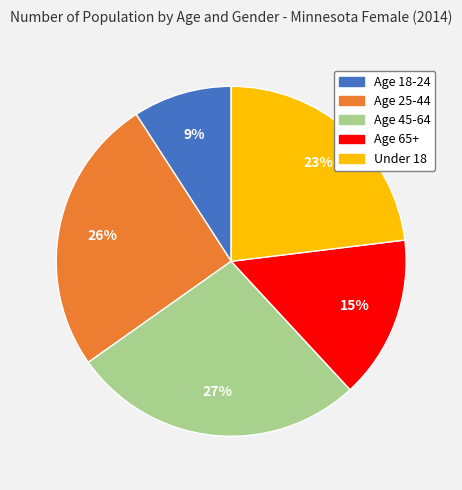

To the nearest percent, what portion does Age 18-24 represent?

9%